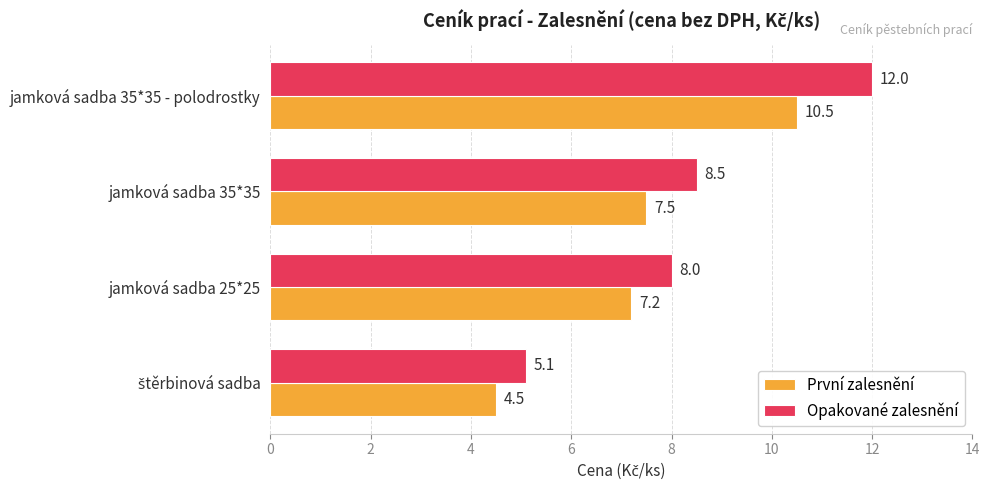

What is the minimum value shown in the chart?

4.5